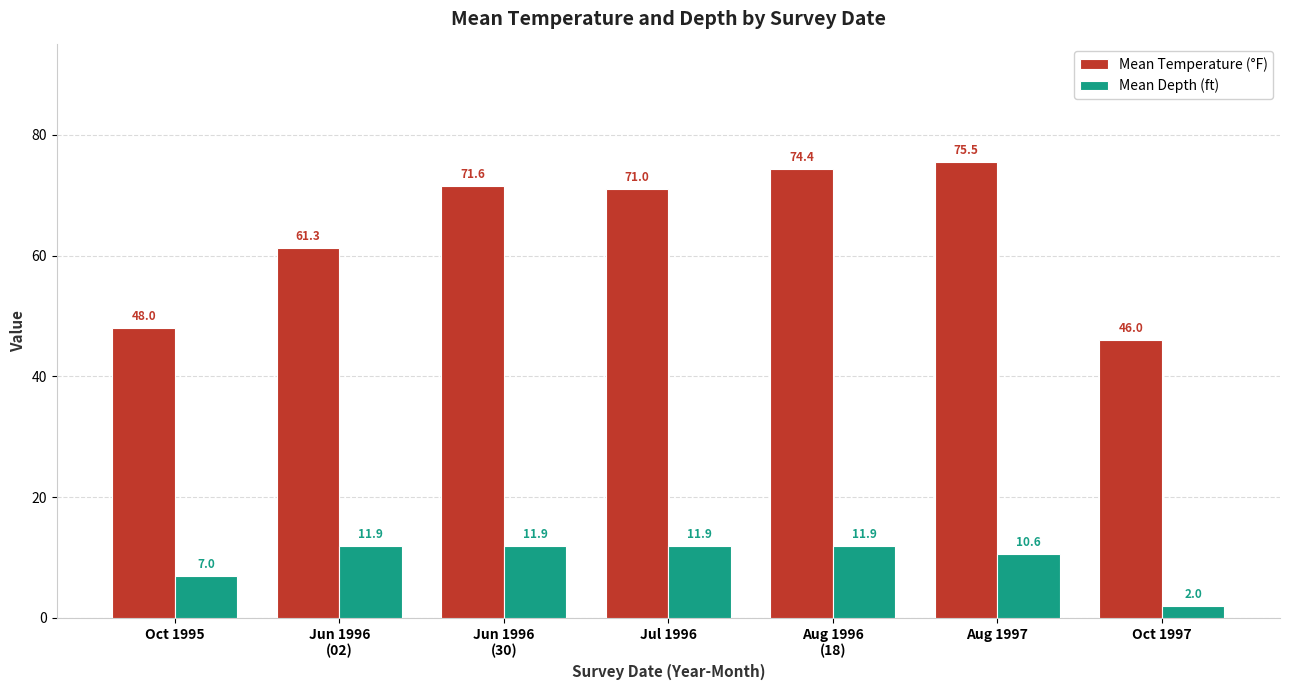

What is the label of the 2nd bar from the left?

Jun 1996
(02)